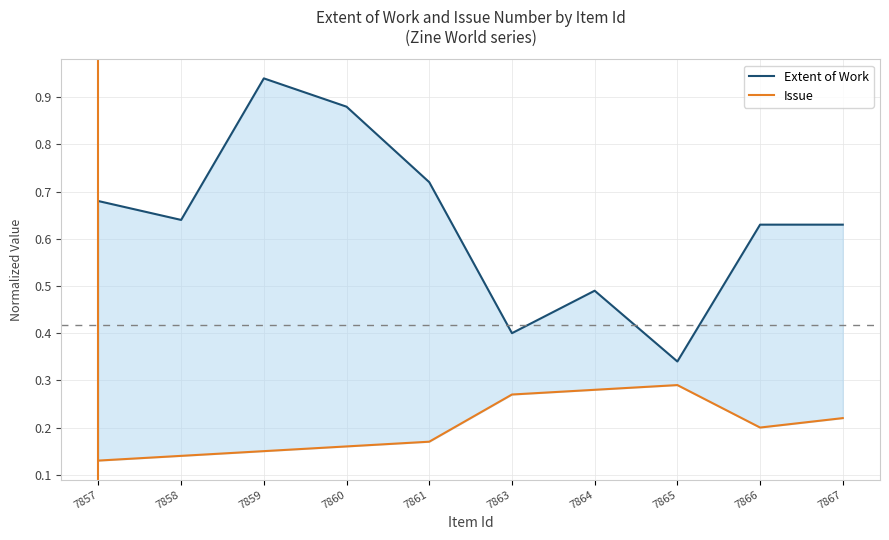

In Extent of Work, how many points are lower than both neighbors (excluding endpoints)?

3